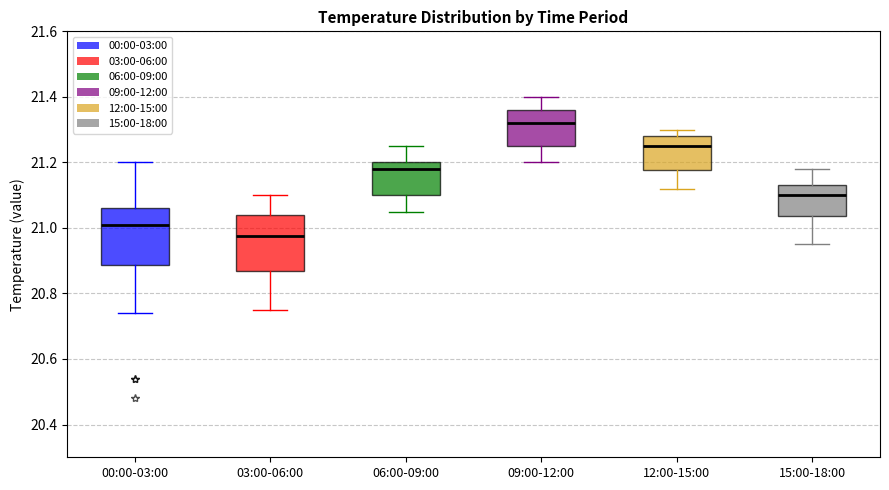

Reading left to right, transcribe this box plot: for each box, give where its median line is, the range the box spans, and where its two whiskers end, as read against the y-axis. The values are not printed on the chart, so give them approximately, as read against the axis.

00:00-03:00: median 21.02, box 20.88 to 21.06, whiskers 20.74 to 21.20
03:00-06:00: median 20.98, box 20.86 to 21.04, whiskers 20.76 to 21.10
06:00-09:00: median 21.18, box 21.10 to 21.20, whiskers 21.06 to 21.26
09:00-12:00: median 21.32, box 21.26 to 21.36, whiskers 21.20 to 21.40
12:00-15:00: median 21.26, box 21.18 to 21.28, whiskers 21.12 to 21.30
15:00-18:00: median 21.10, box 21.04 to 21.14, whiskers 20.96 to 21.18